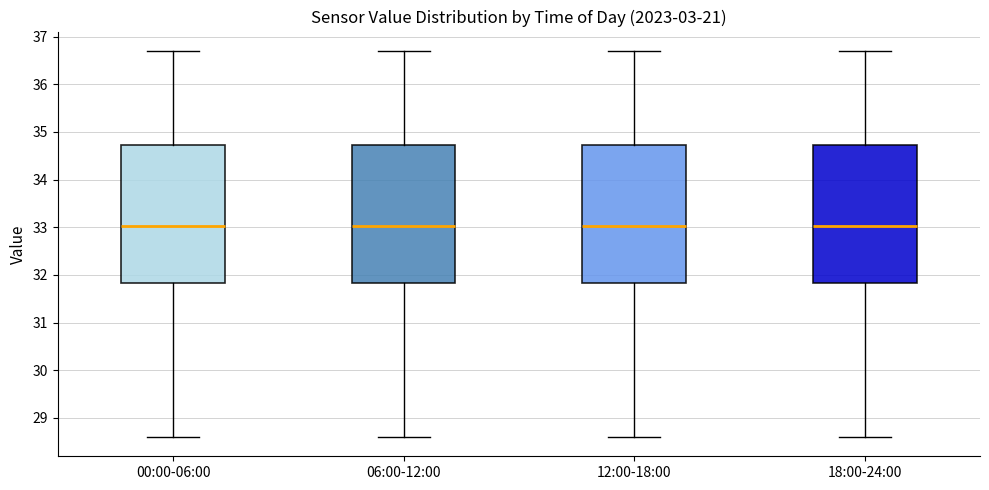

Reading left to right, transcribe this box plot: for each box, give where its median line is, the range the box spans, and where its two whiskers end, as read against the y-axis. The values are not printed on the chart, so give them approximately, as read against the axis.

00:00-06:00: median 33.0, box 31.8 to 34.7, whiskers 28.6 to 36.7
06:00-12:00: median 33.0, box 31.8 to 34.7, whiskers 28.6 to 36.7
12:00-18:00: median 33.0, box 31.8 to 34.7, whiskers 28.6 to 36.7
18:00-24:00: median 33.0, box 31.8 to 34.7, whiskers 28.6 to 36.7